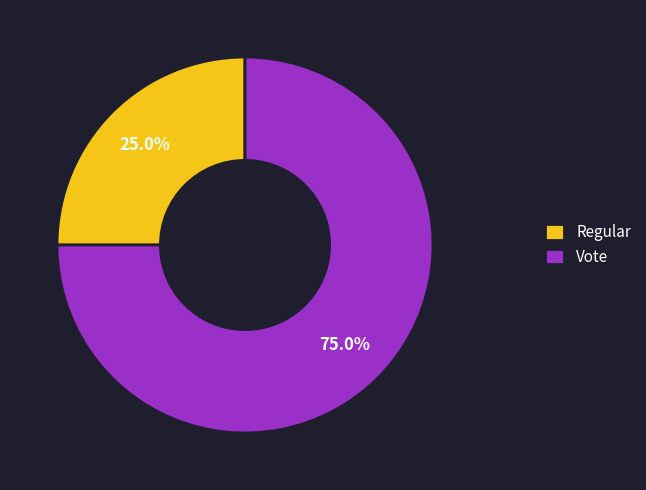

Between Vote and Regular, which is larger?

Vote